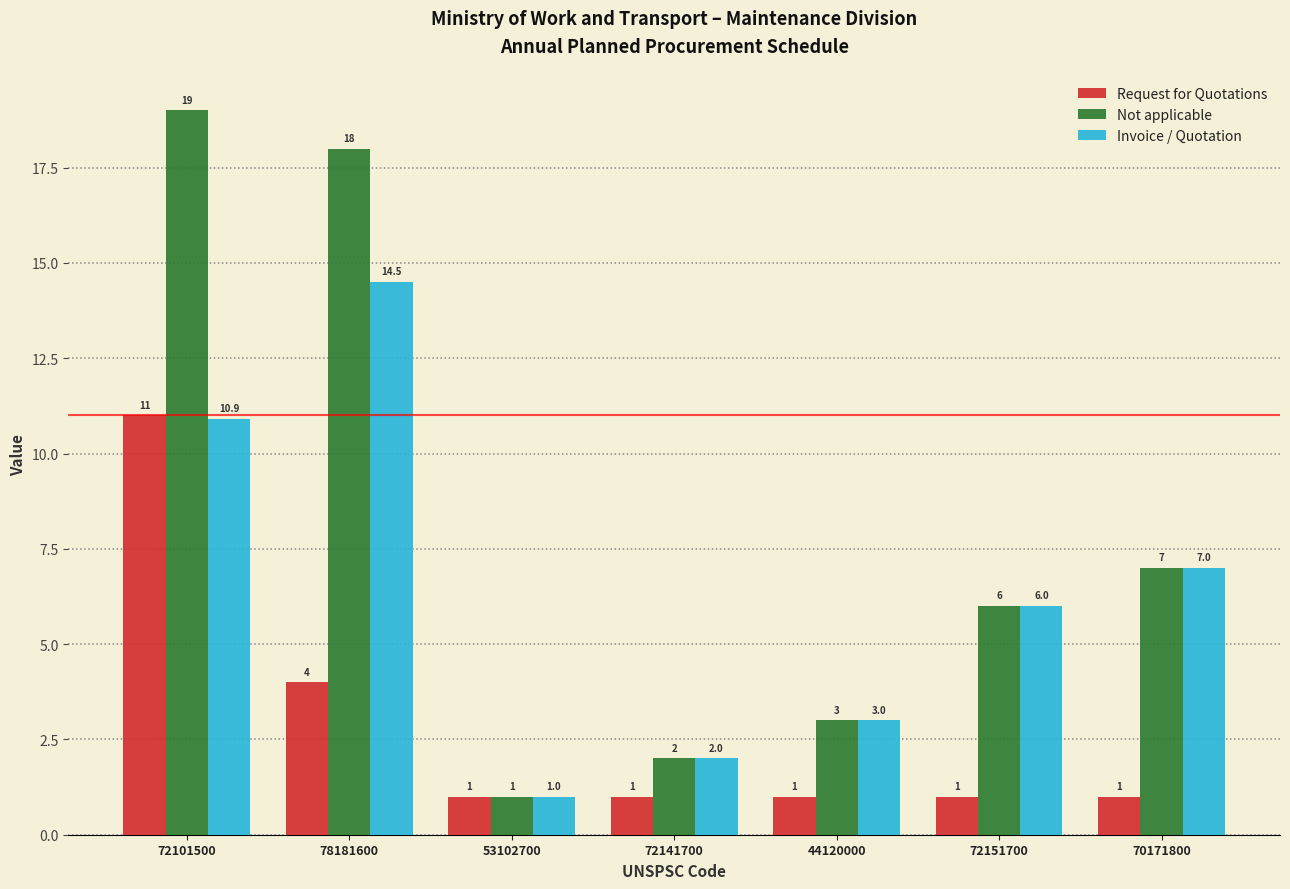

At which category is the sum across all series the highest?

72101500